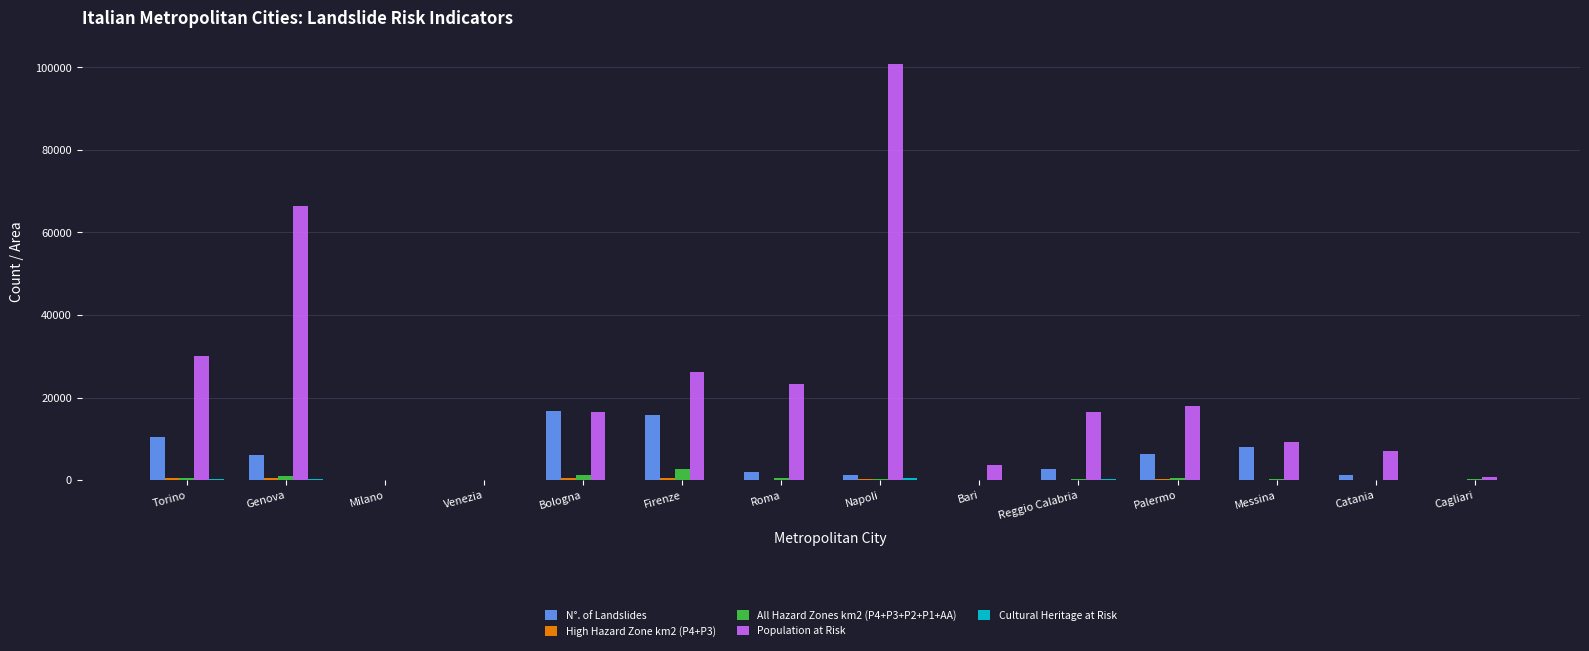

Are the bars grouped side by side (vs. stacked)?

Yes